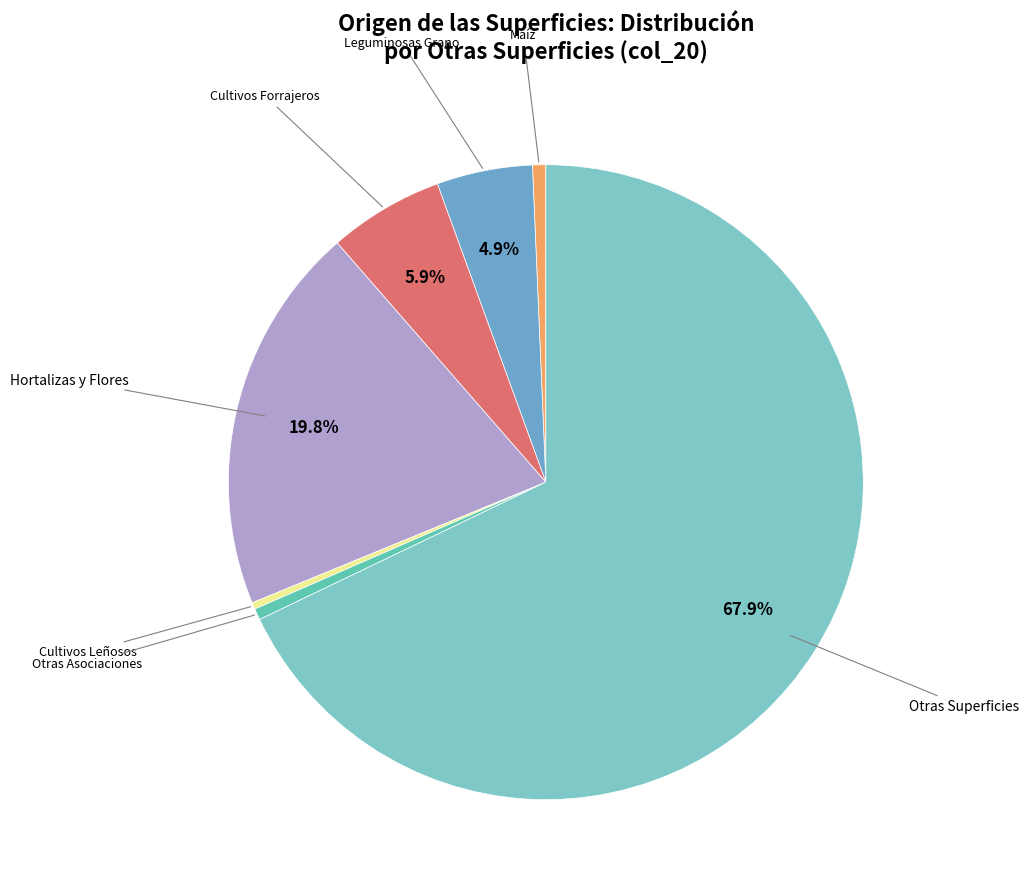

To the nearest percent, what is the average slice percentage?

14%